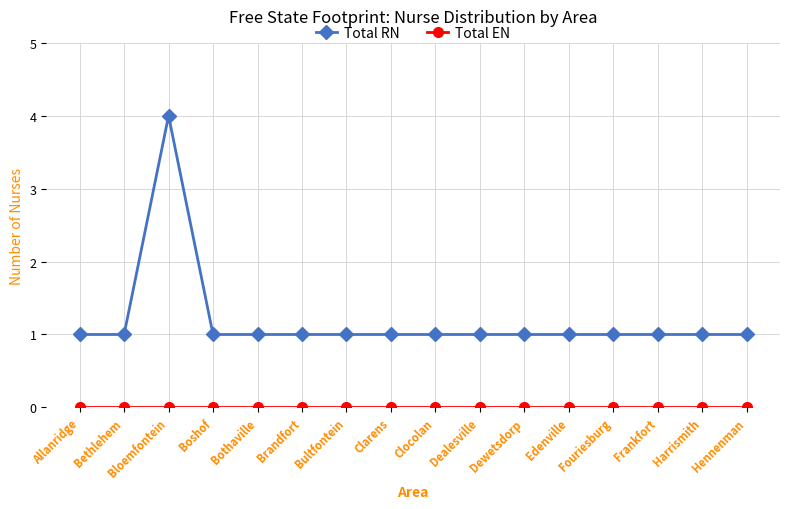

Where is the first local maximum for Total RN?

Bloemfontein